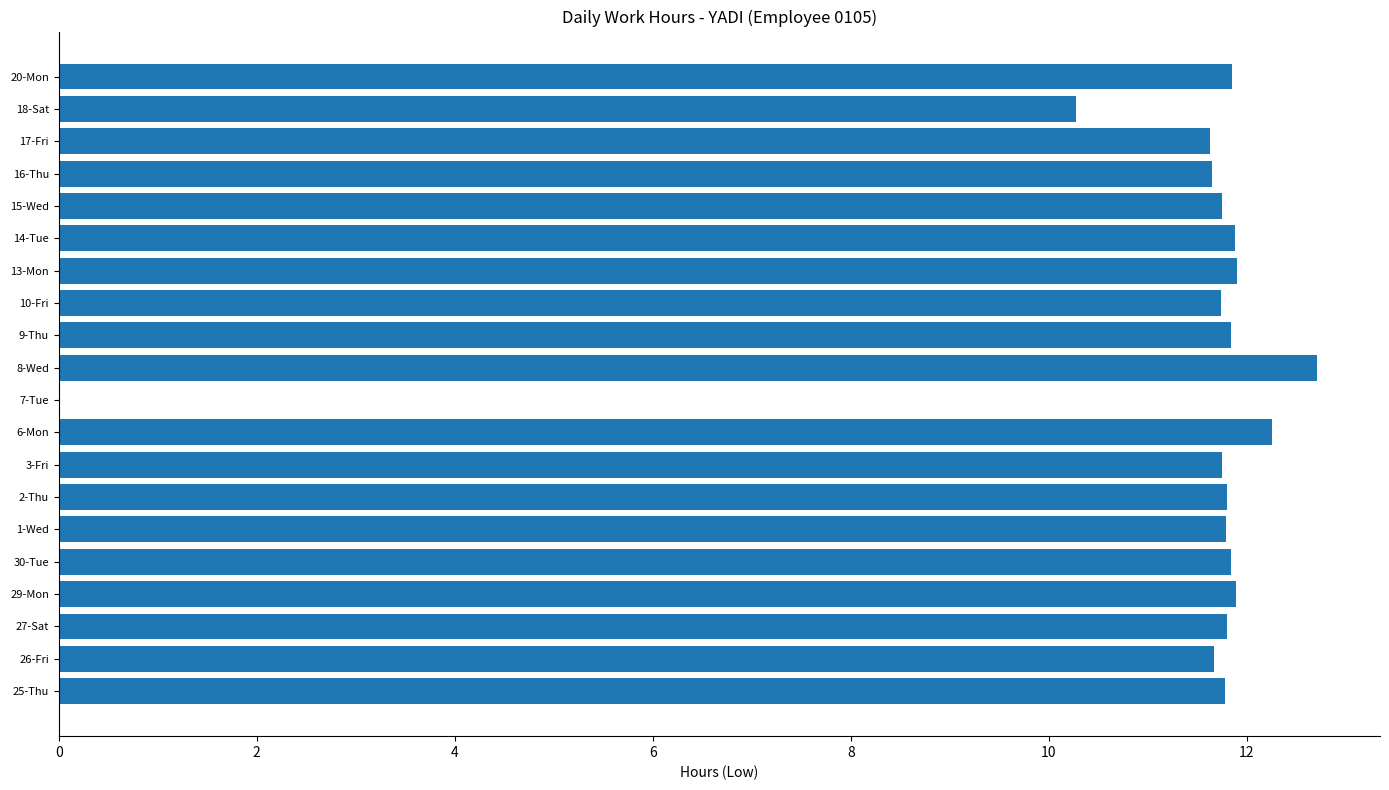

Where is the data nearest to the value 6?

18-Sat